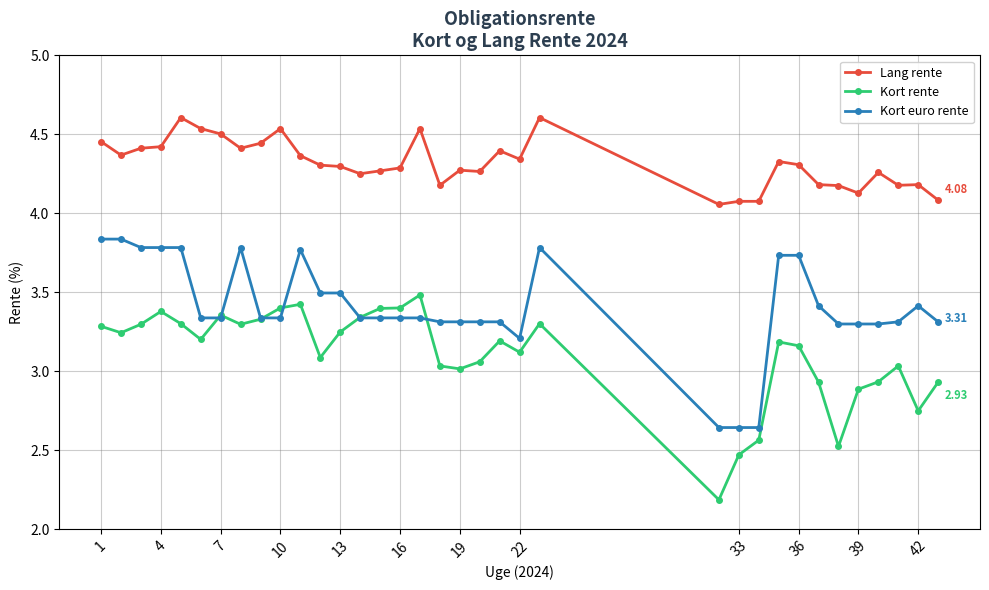

How many values in the Kort euro rente series are below 3?

3